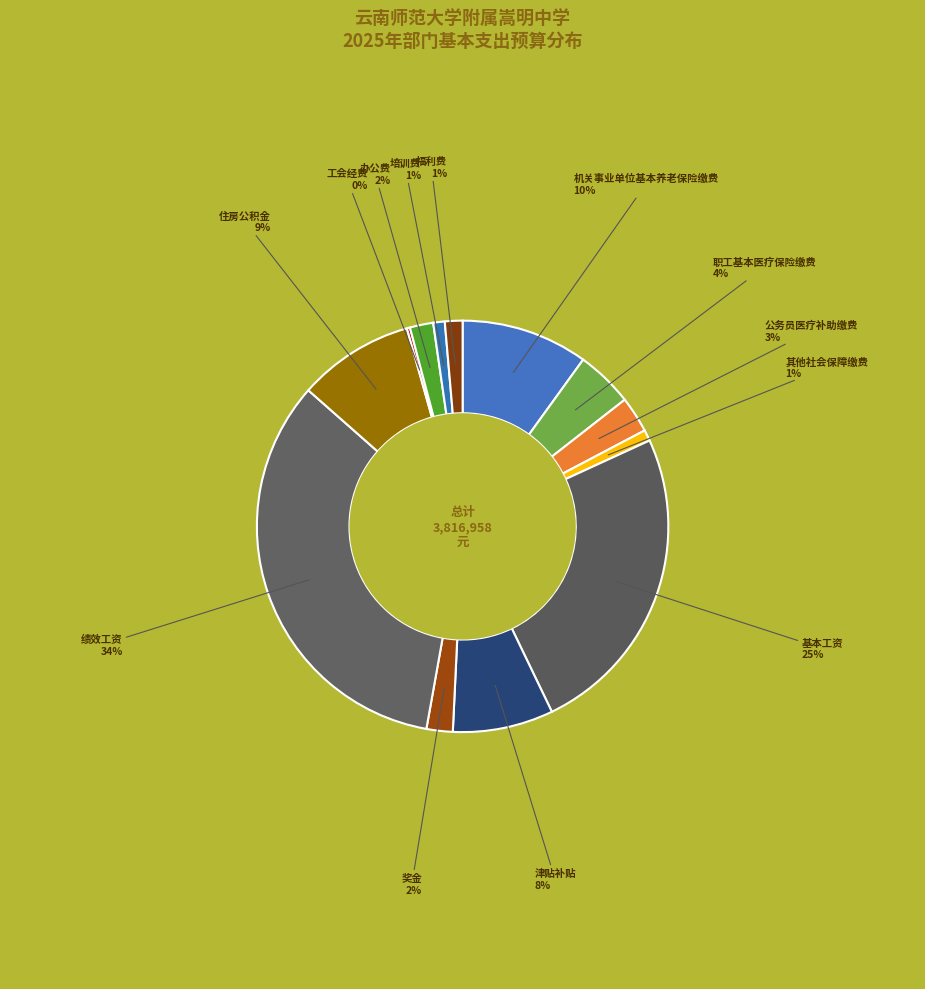

Do 绩效工资 and 办公费 together represent more than half of the pie?

No